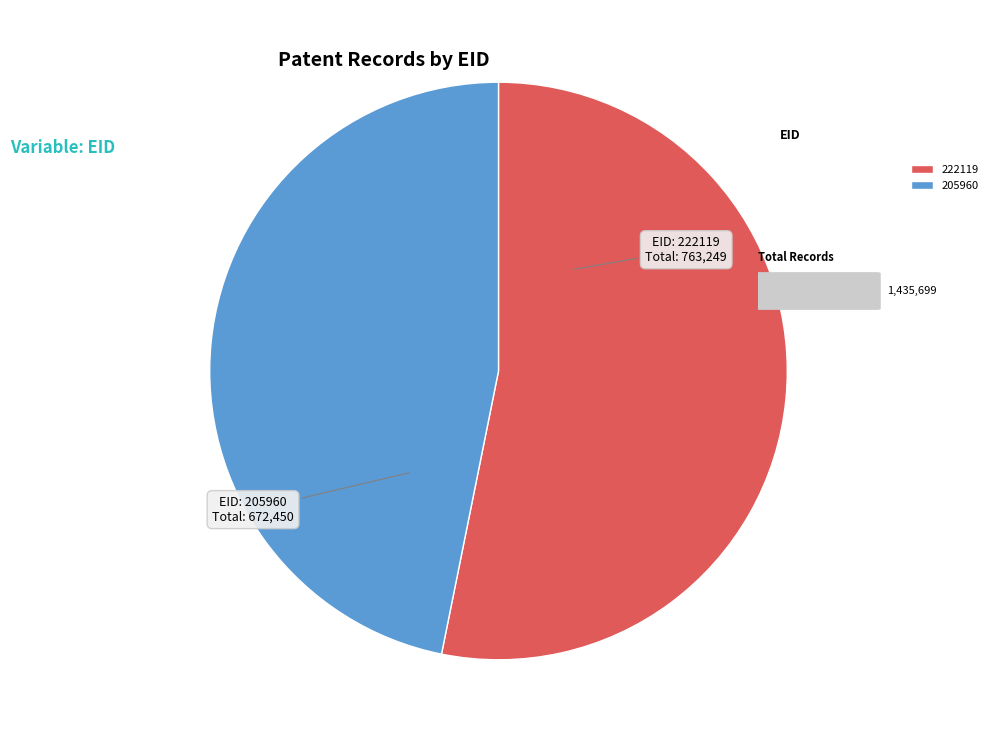

Combined, do 222119 and 205960 account for over 50%?

Yes